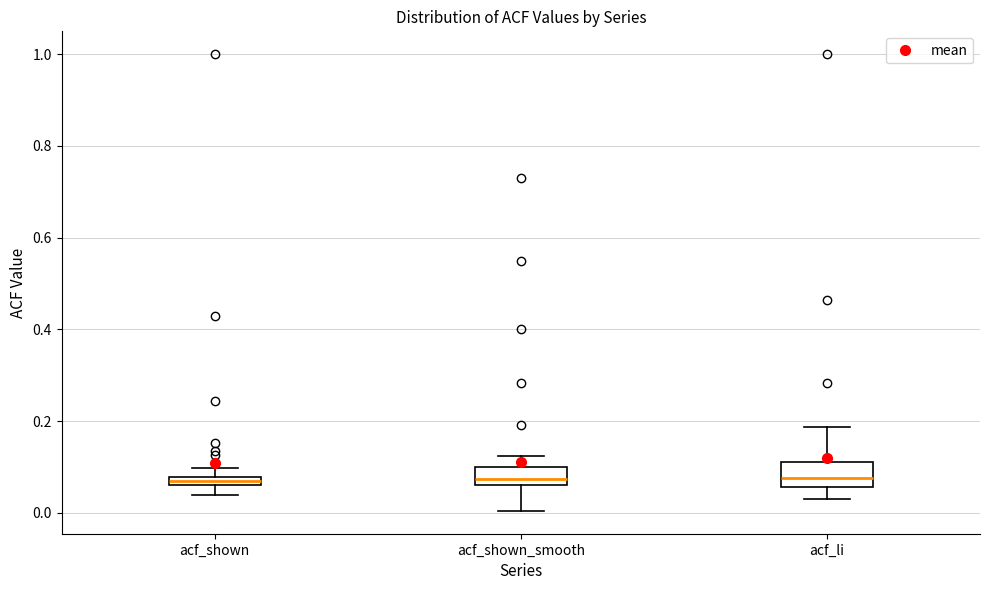

Where is the lower edge of the box for acf_shown on the y-axis? The values are not printed on the chart, so give them approximately, as read against the axis.

0.06